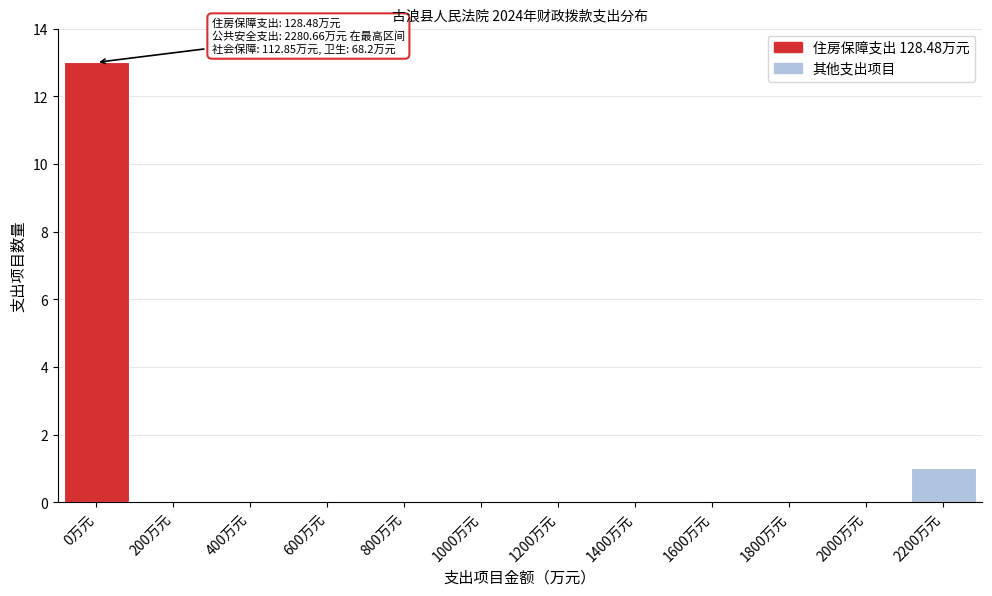

Reading left to right, what are all the values shown in this chart?

0万元=13	200万元=0	400万元=0	600万元=0	800万元=0	1000万元=0	1200万元=0	1400万元=0	1600万元=0	1800万元=0	2000万元=0	2200万元=1